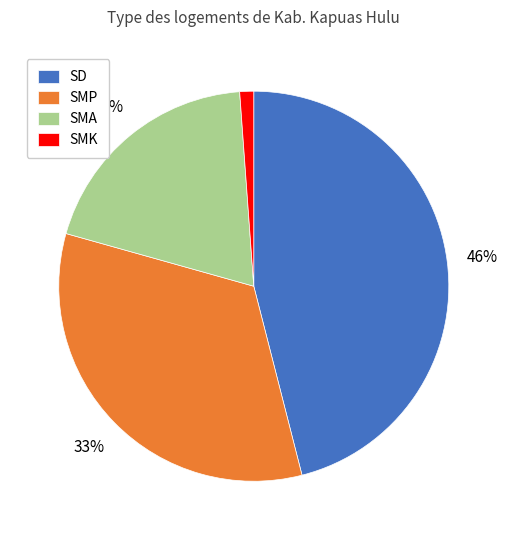

To the nearest percent, what percentage of the pie is SMK?

1%